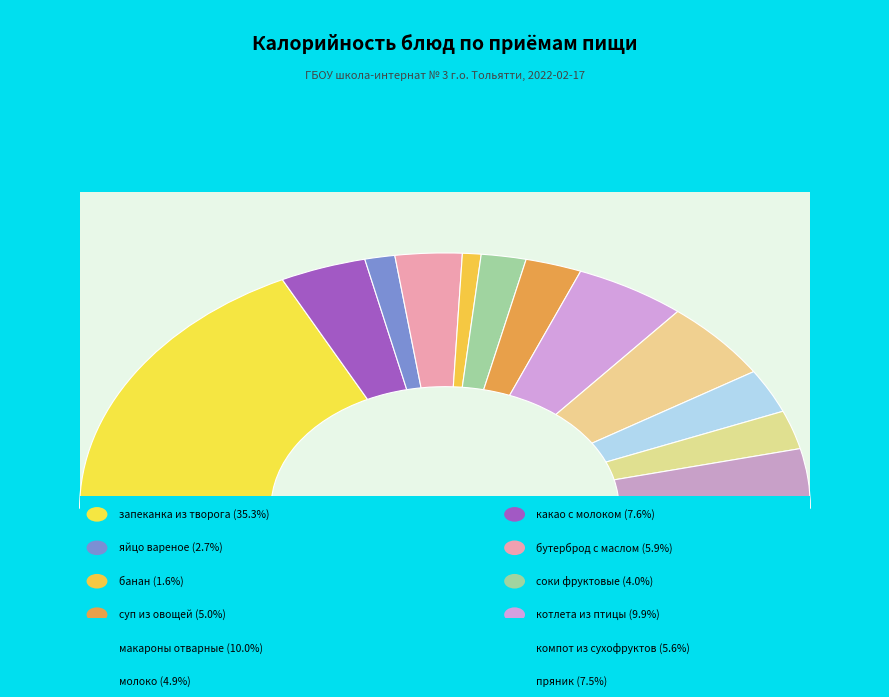

To the nearest percent, what percentage of the pie is какао с молоком?

8%